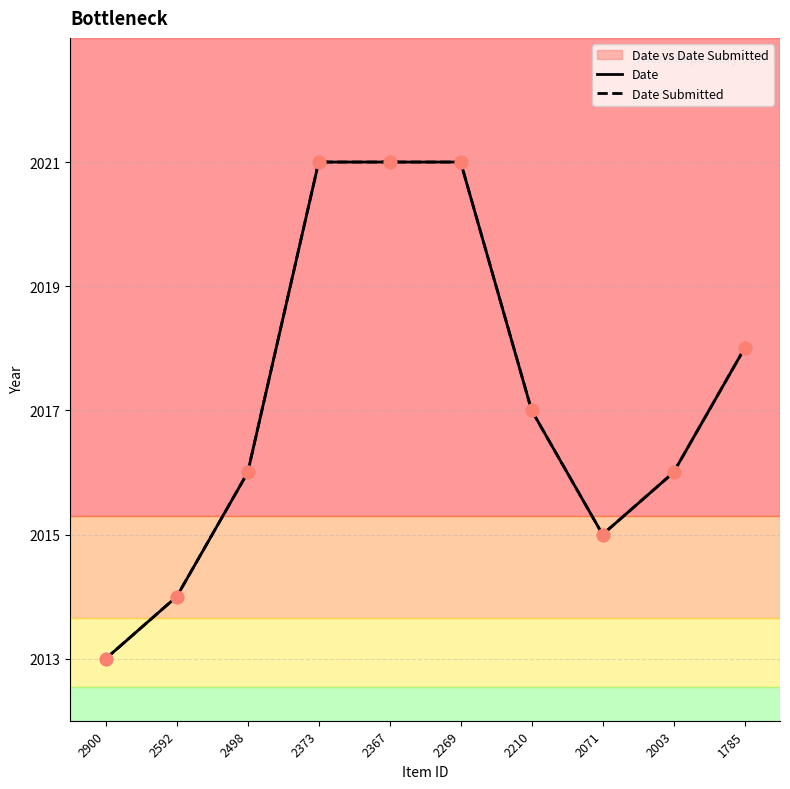

Which series has the widest spread of Y values?

Date